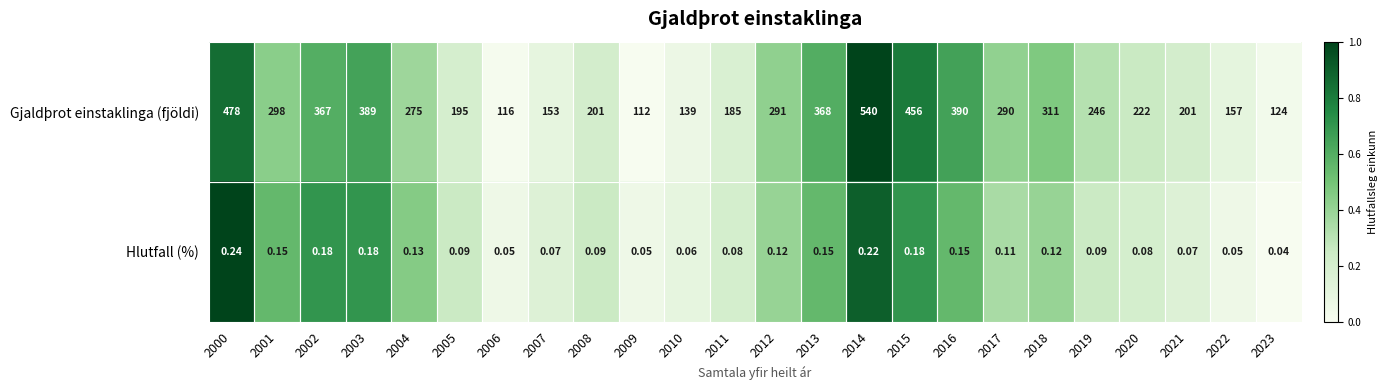

Rank the series by their maximum value, from lowest to highest.

Hlutfall (%), Gjaldþrot einstaklinga (fjöldi)